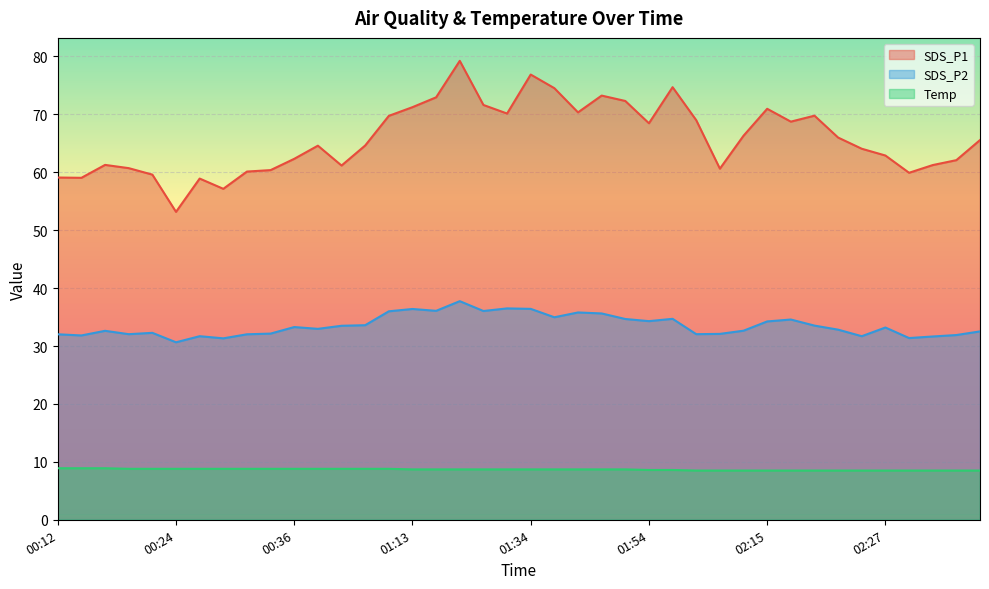

What position from the right is 00:22?

36